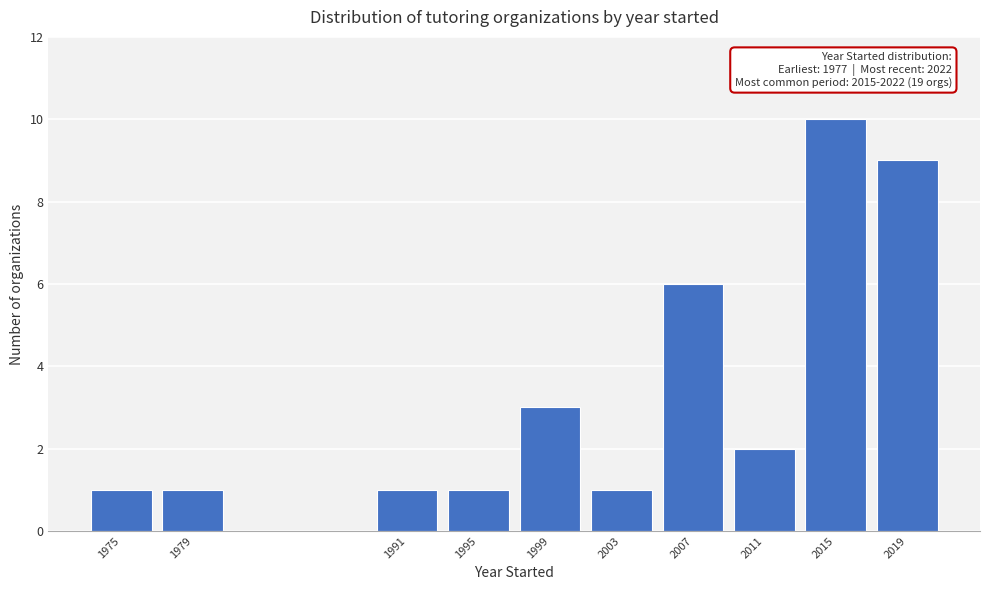

Reading right to left, what are all the values shown in this chart?

9	10	2	6	1	3	1	1	1	1